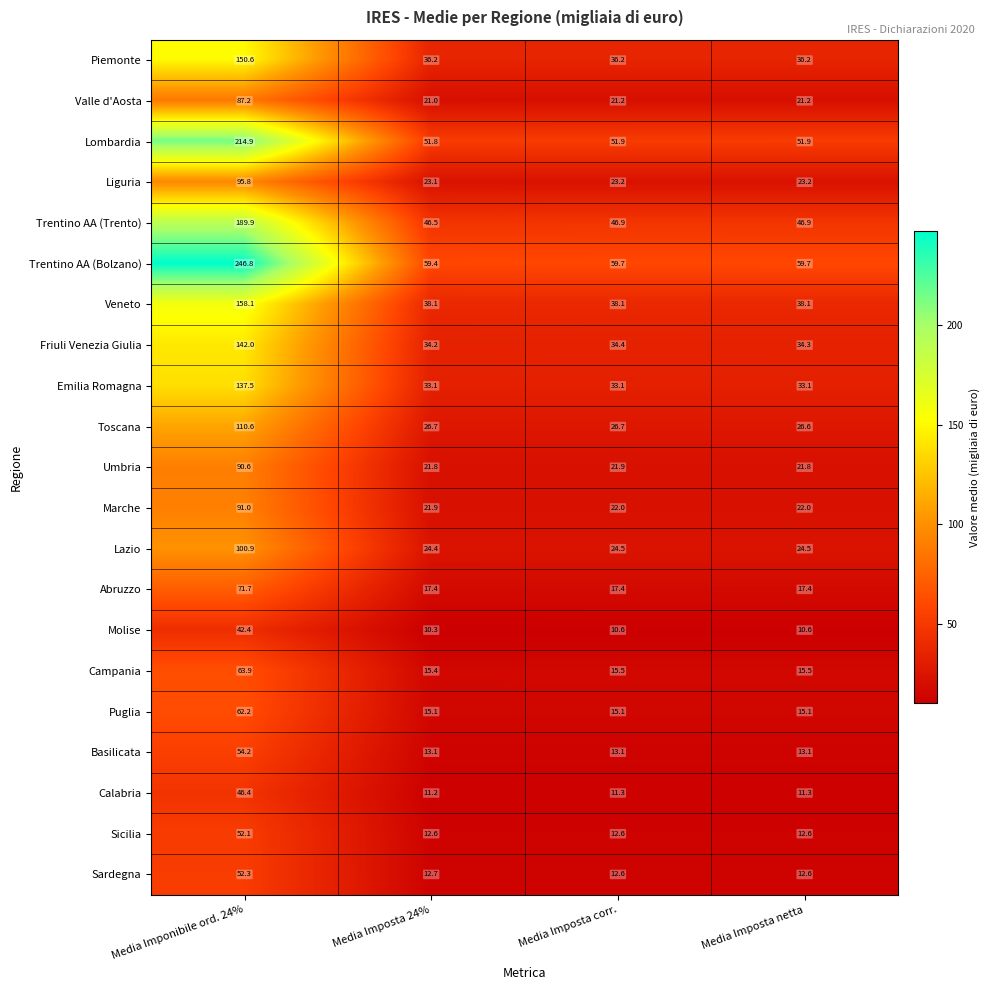

What is the sum of all Piemonte values?

259.2